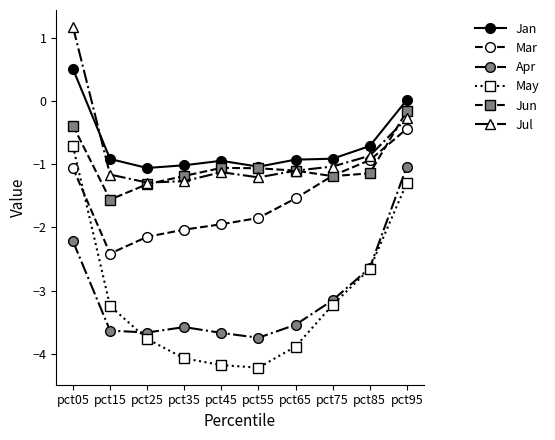

True or false: Apr and Mar intersect in this chart.

False